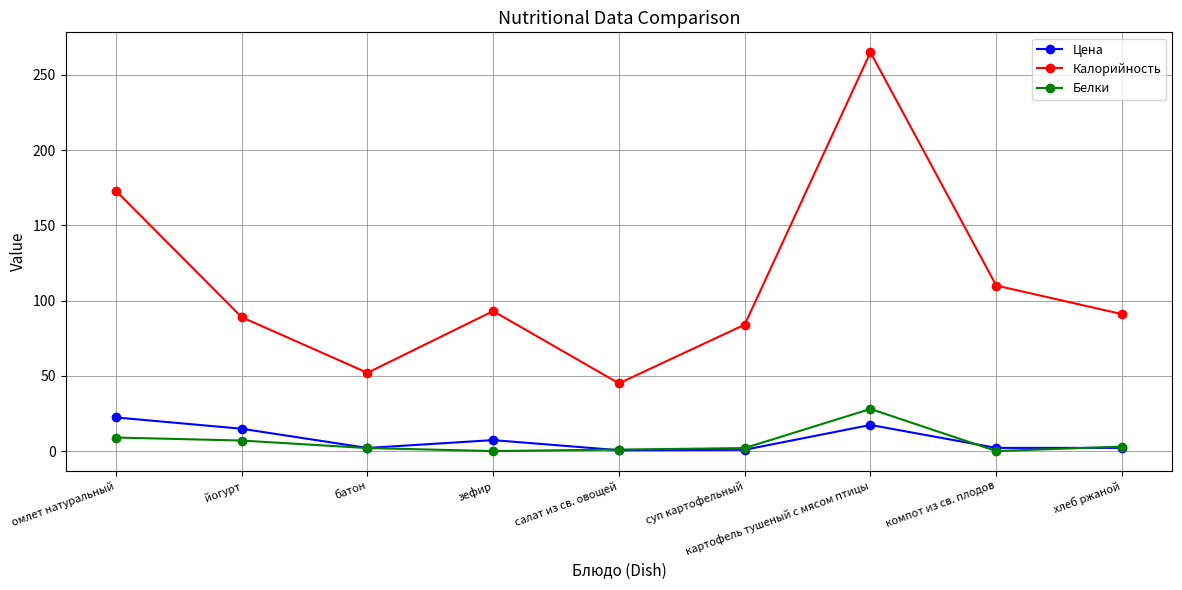

What is the label of the 2nd point from the right?

компот из св. плодов